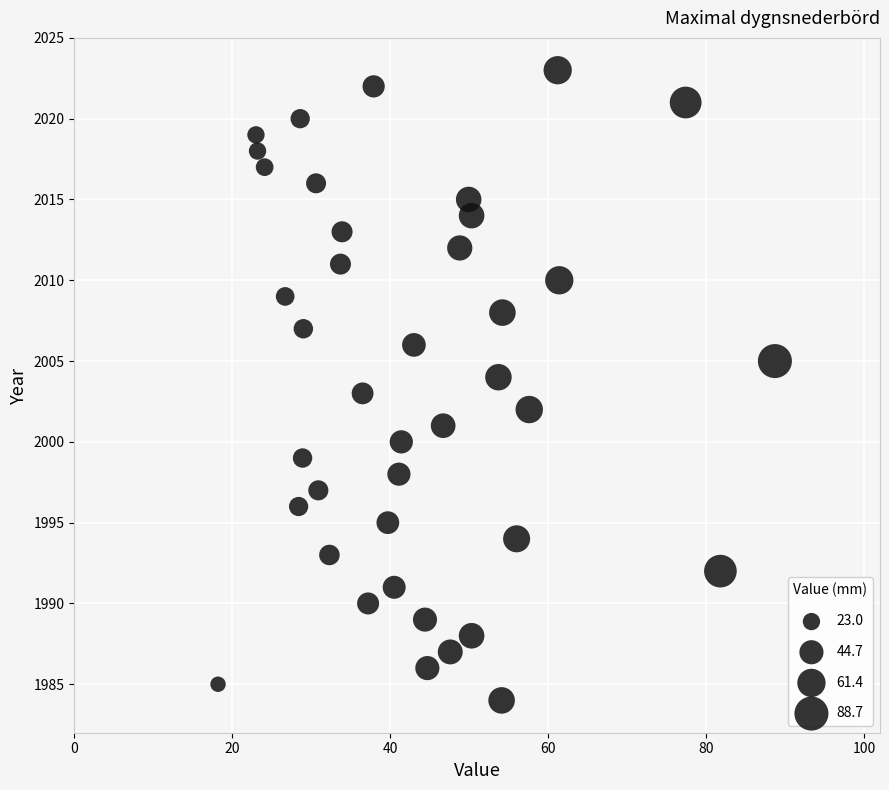

What is the range of Y values (max minus min)?

39